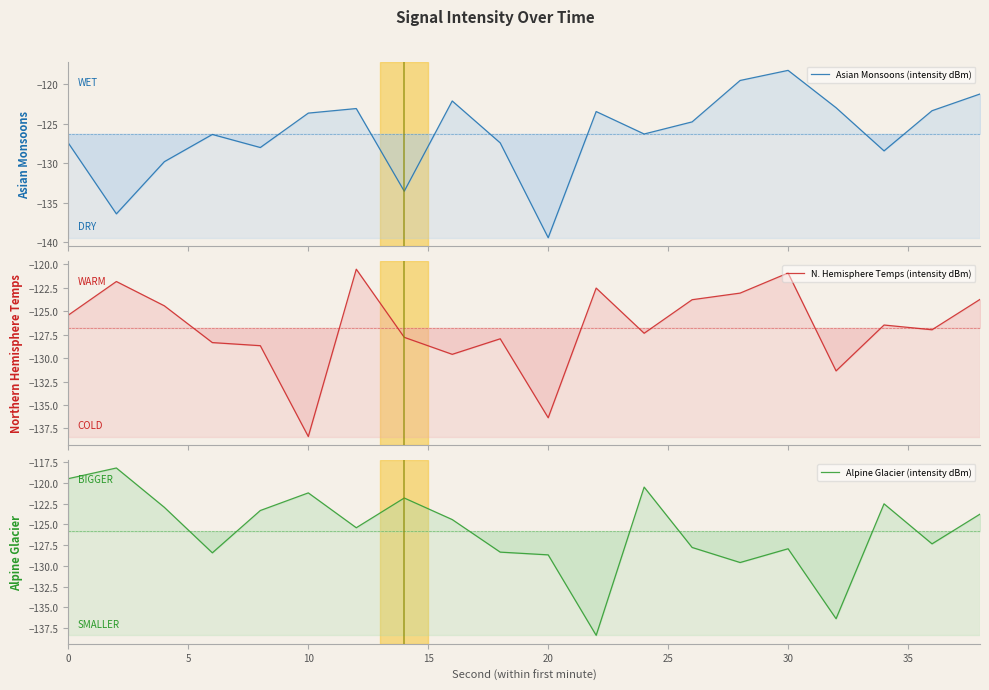

Which series has the largest range (max minus min)?

Asian Monsoons (intensity dBm)